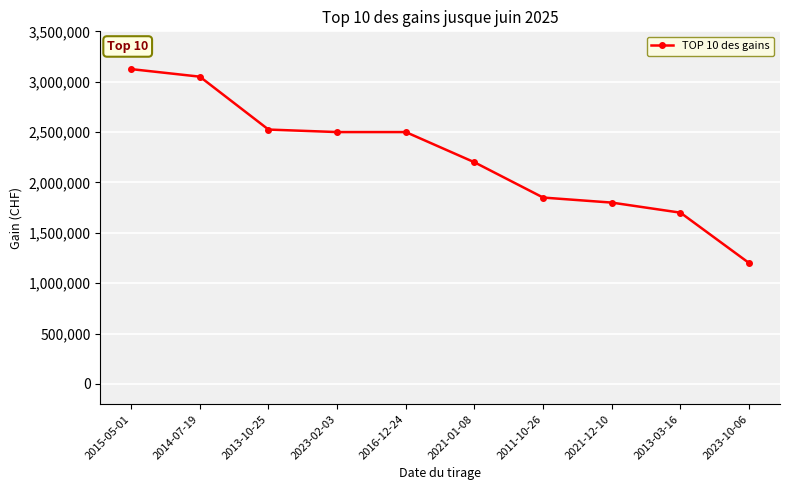

How many lines are shown in the chart?

1